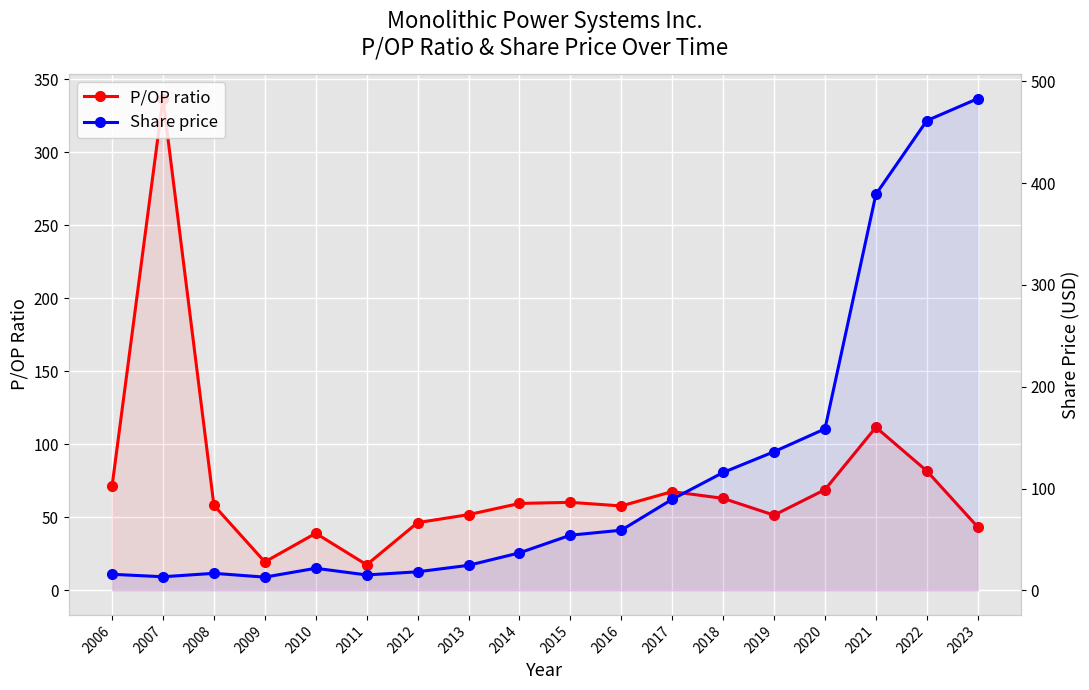

What is the minimum value for P/OP ratio?

17.5